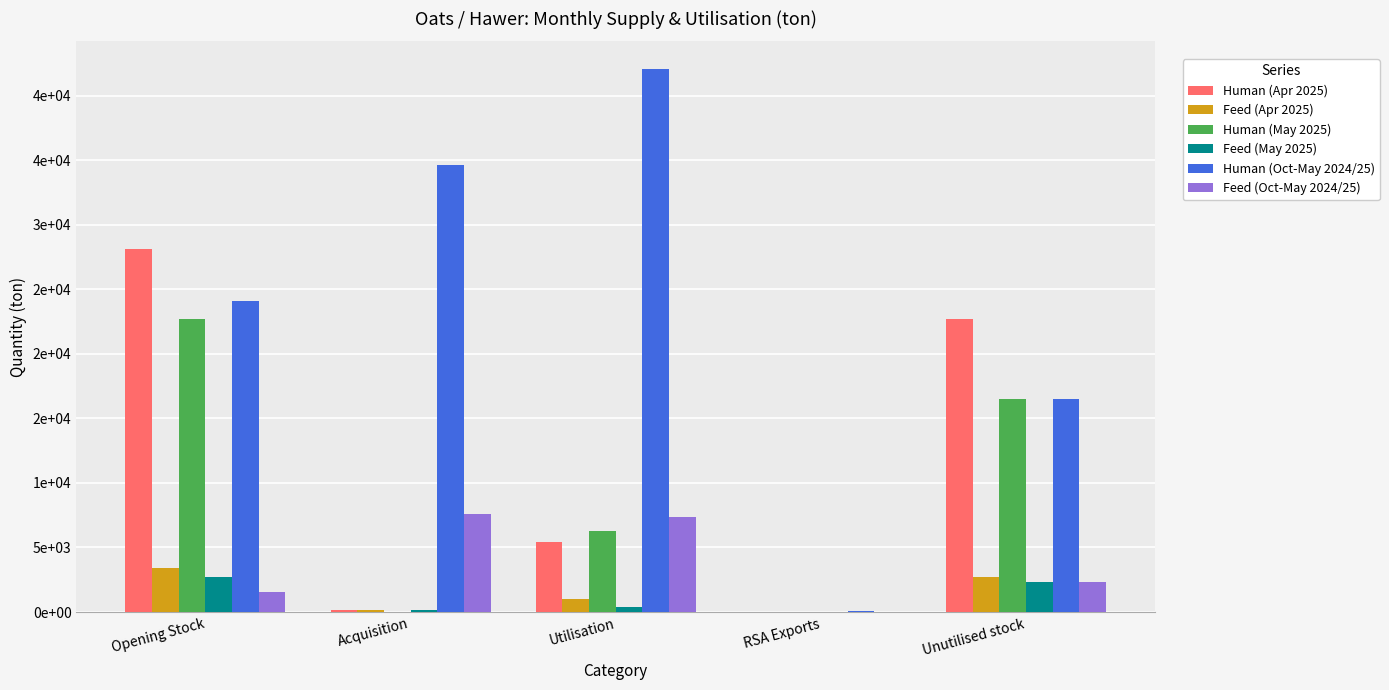

Reading left to right, extract all data points from this chart.

Human (Apr 2025): Opening Stock=28098	Acquisition=120	Utilisation=5426	RSA Exports=0	Unutilised stock=22685
Feed (Apr 2025): Opening Stock=3414	Acquisition=156	Utilisation=997	RSA Exports=0	Unutilised stock=2677
Human (May 2025): Opening Stock=22685	Acquisition=8	Utilisation=6275	RSA Exports=0	Unutilised stock=16535
Feed (May 2025): Opening Stock=2677	Acquisition=128	Utilisation=401	RSA Exports=0	Unutilised stock=2356
Human (Oct-May 2024/25): Opening Stock=24123	Acquisition=34650	Utilisation=42098	RSA Exports=67	Unutilised stock=16535
Feed (Oct-May 2024/25): Opening Stock=1556	Acquisition=7614	Utilisation=7381	RSA Exports=0	Unutilised stock=2356